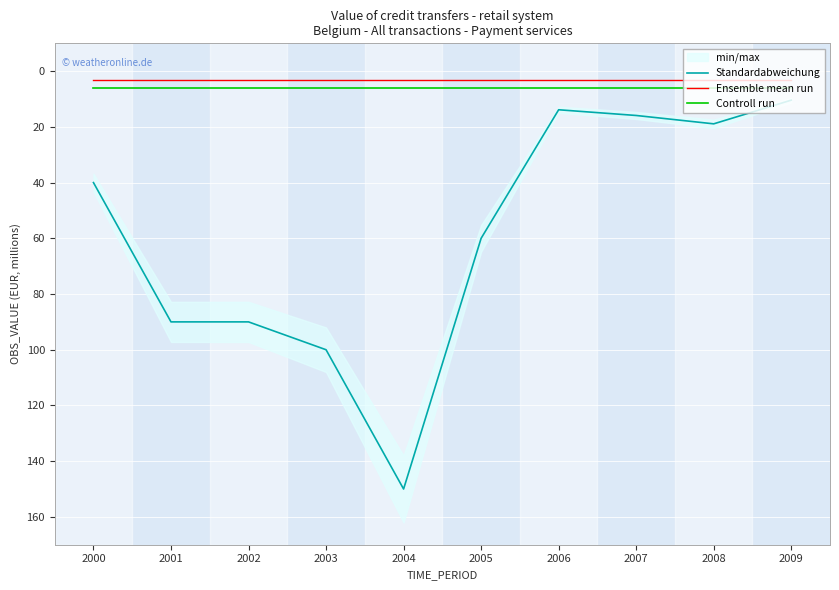

True or false: Controll run has more than 2 points higher than both neighbors.

False